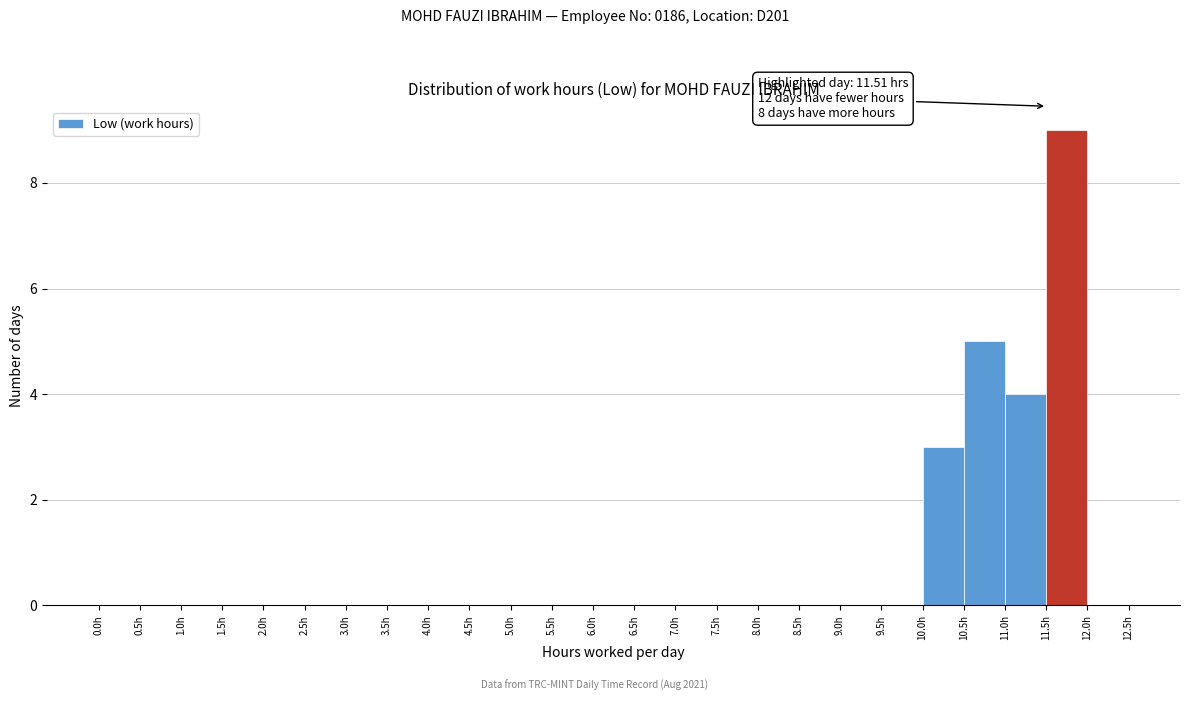

Over which range of the x-axis is the bar tallest?

11.5 to 12.0